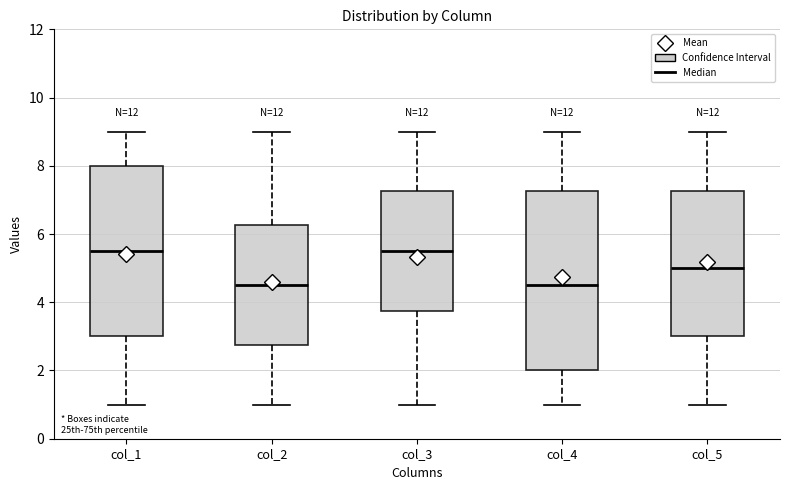

Which box is the tallest, from its lower edge to its upper edge?

col_4